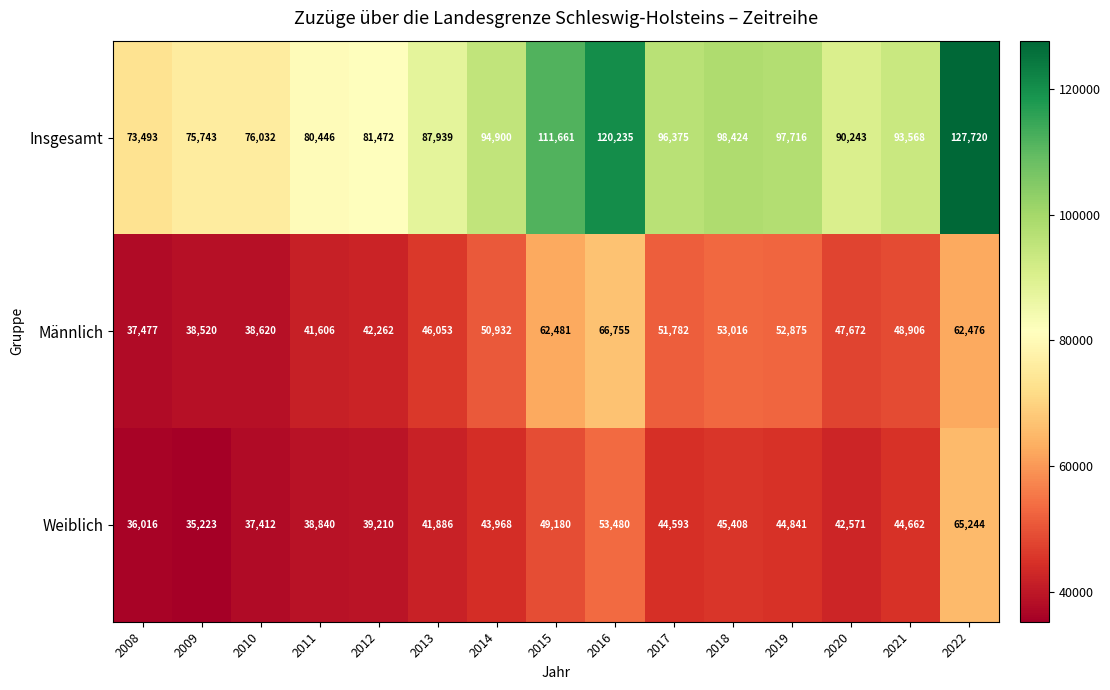

Rank the categories by Männlich value from highest to lowest.

2016, 2015, 2022, 2018, 2019, 2017, 2014, 2021, 2020, 2013, 2012, 2011, 2010, 2009, 2008